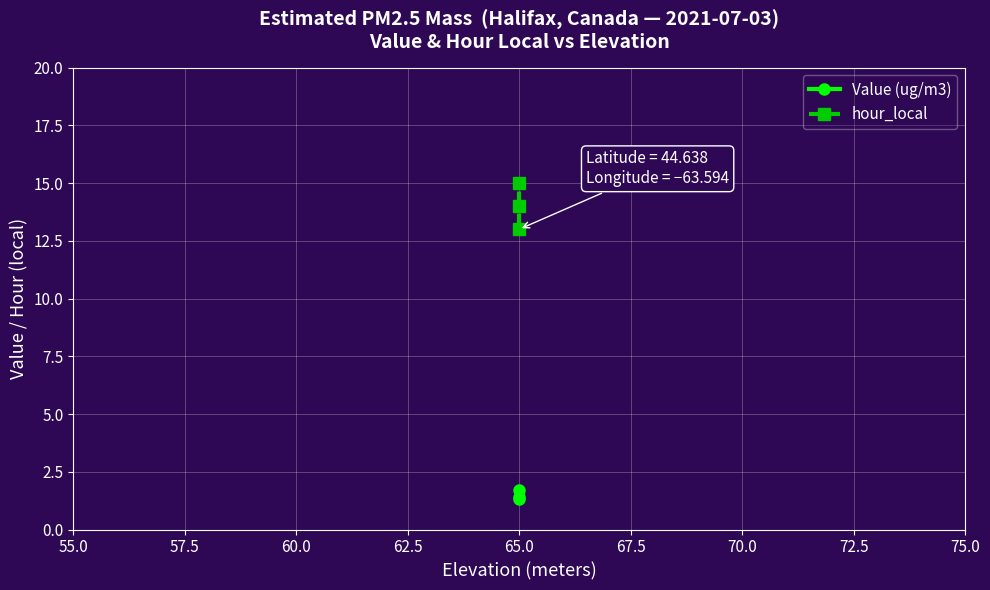

True or false: Value (ug/m3) has a value of 2.5 at 65.0.

False